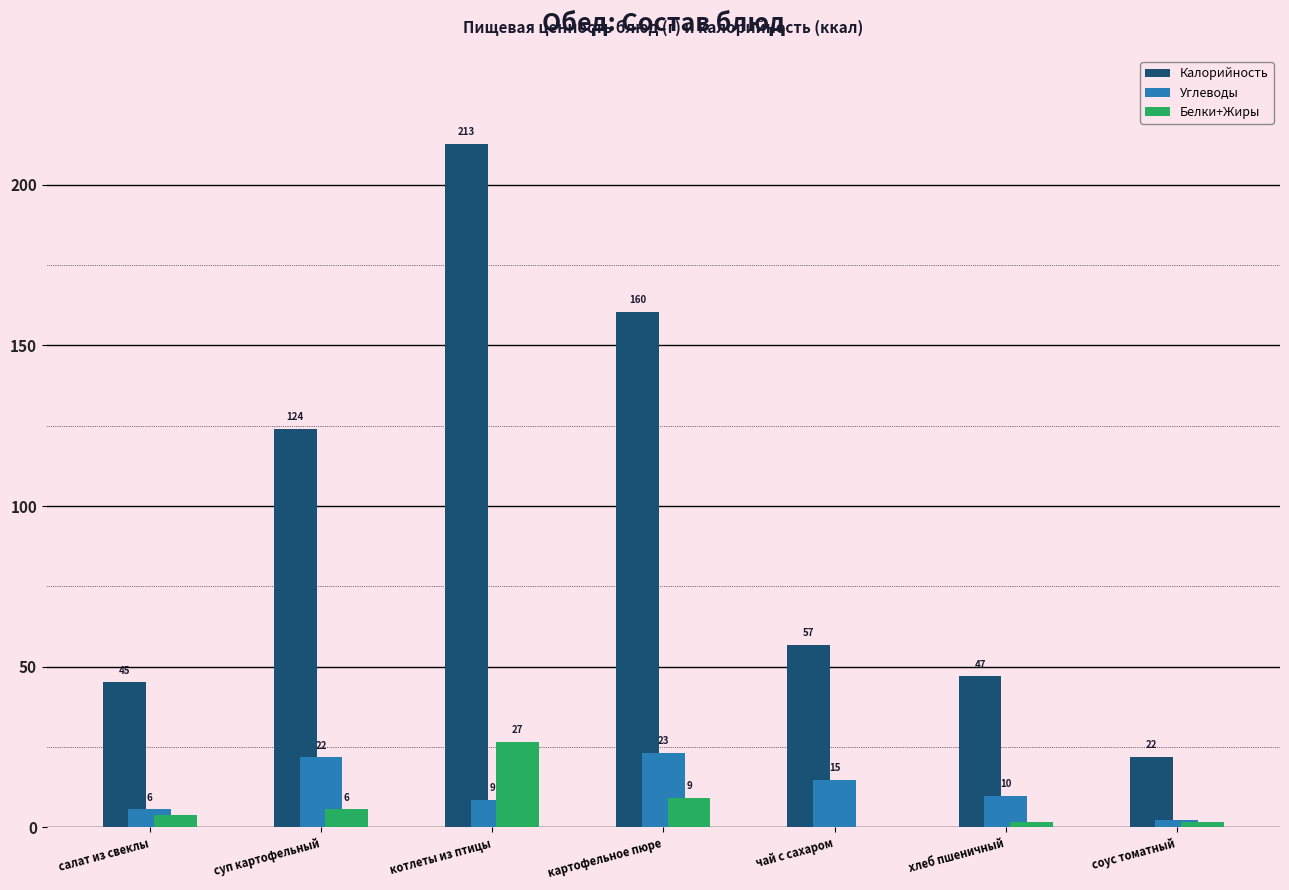

What value does the Калорийность series have at картофельное пюре?

160.5